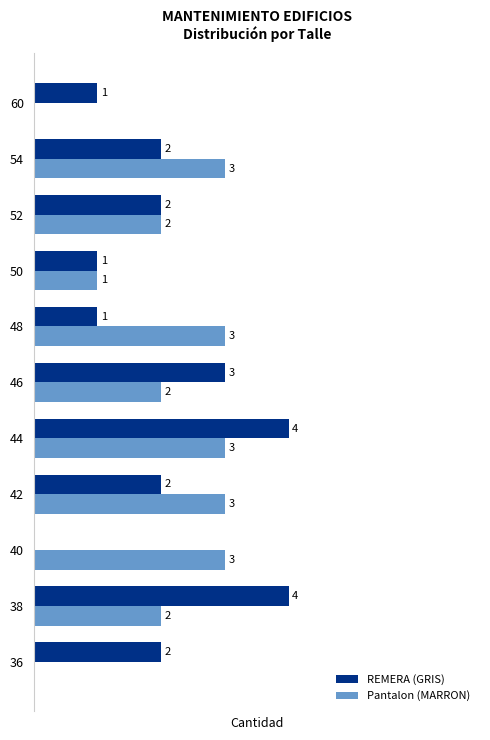

Which series changed the most between 36 and 44?

Pantalon (MARRON)